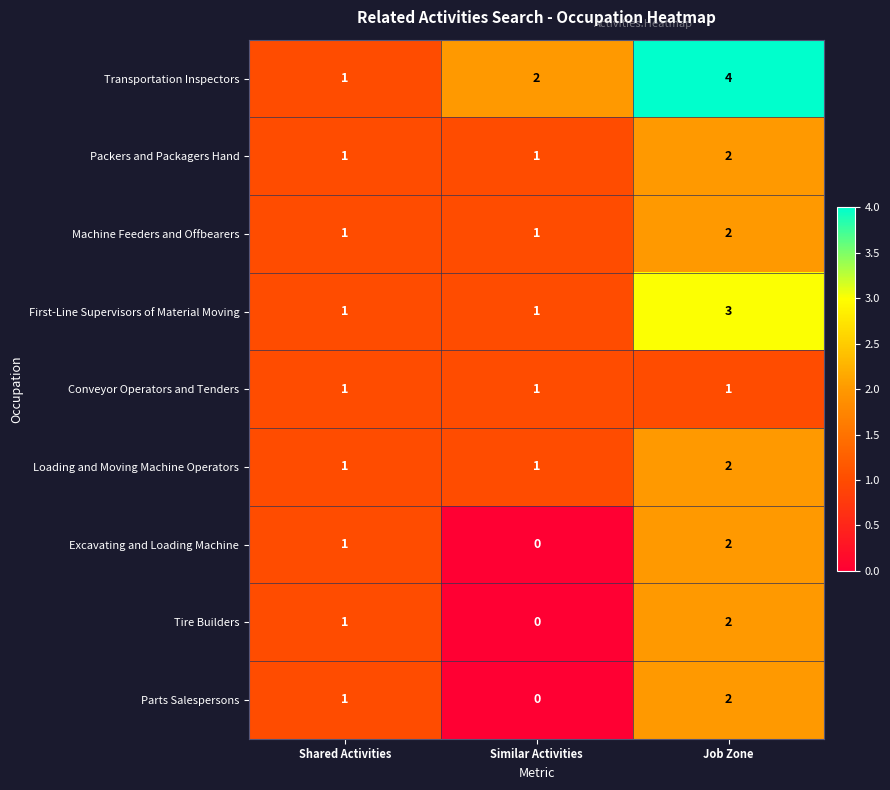

What is the difference between the maximum and minimum values in the Transportation Inspectors series?

3